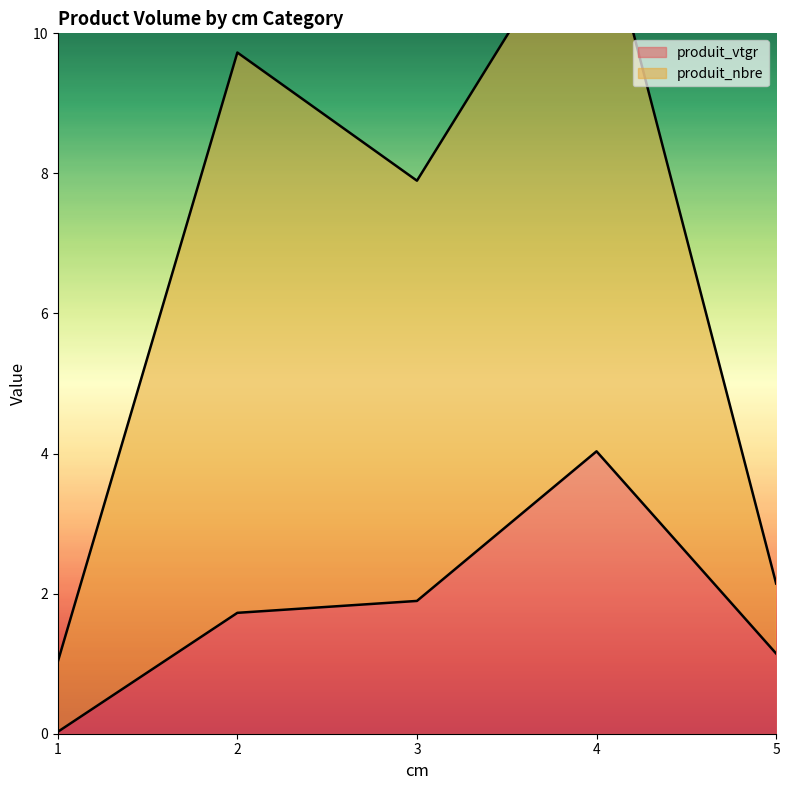

What is the difference between the maximum and minimum values in the produit_nbre series?

11.0